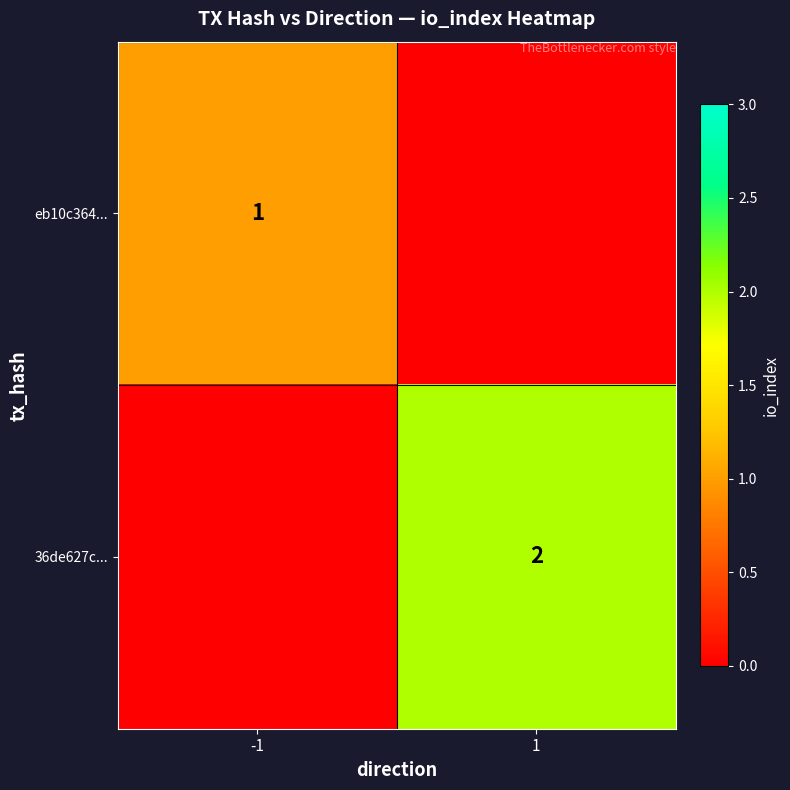

True or false: 36de627c... has a value of 1 at 1.

False